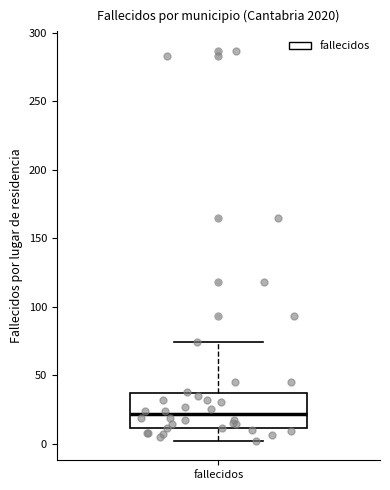

Transcribe this box plot: give where the median line is, the range the box spans, and where the two whiskers end, as read against the y-axis. The values are not printed on the chart, so give them approximately, as read against the axis.

median 20, box 10 to 35, whiskers 0 to 75